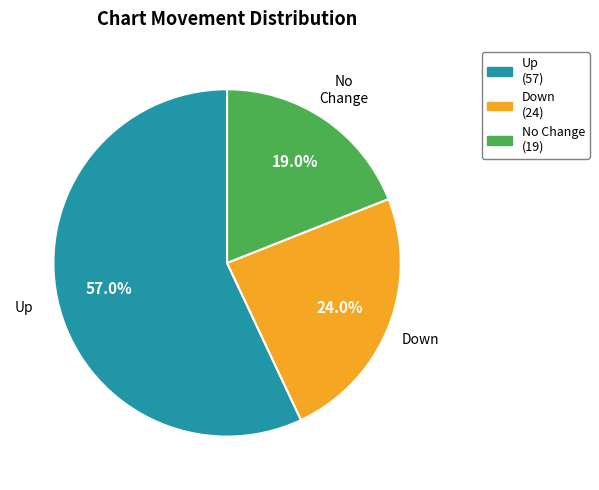

To the nearest percent, what is the average slice percentage?

33%